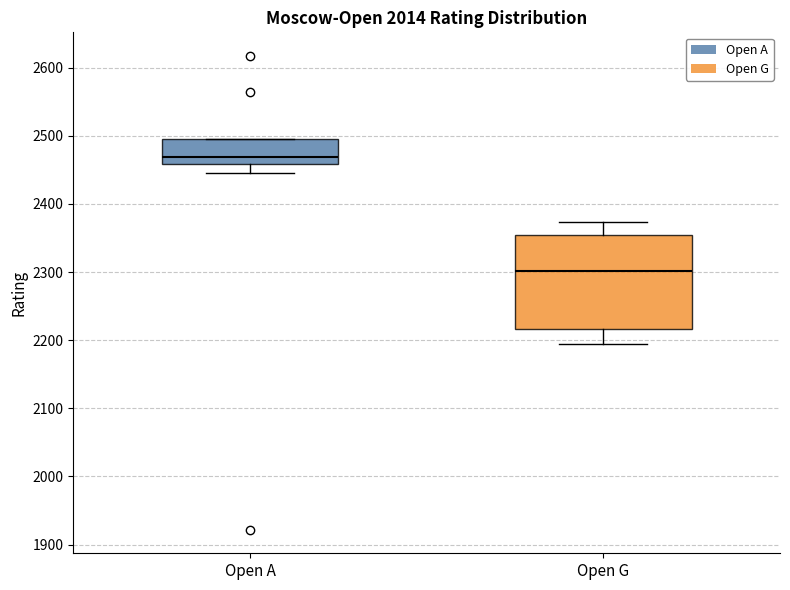

Where does the median line of the box for Open A sit on the y-axis? The values are not printed on the chart, so give them approximately, as read against the axis.

2470